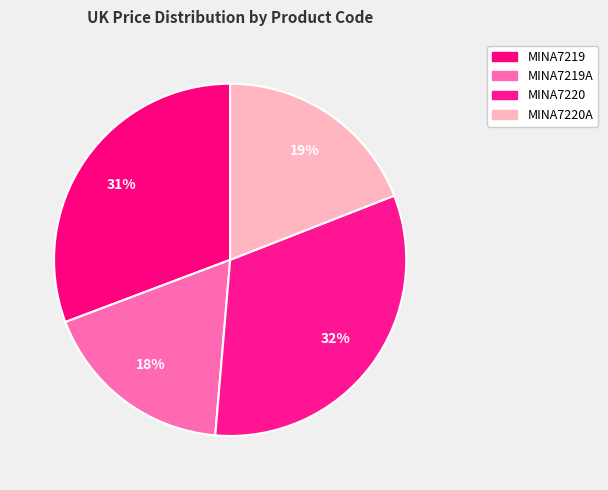

How many slices are in this pie chart?

4